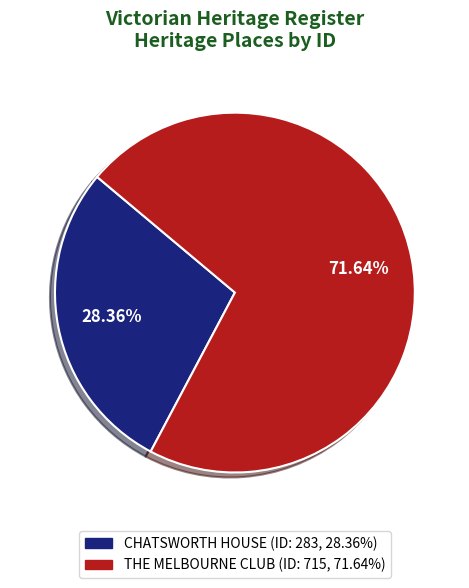

To the nearest percent, what is the combined percentage of THE MELBOURNE CLUB and CHATSWORTH HOUSE?

100%